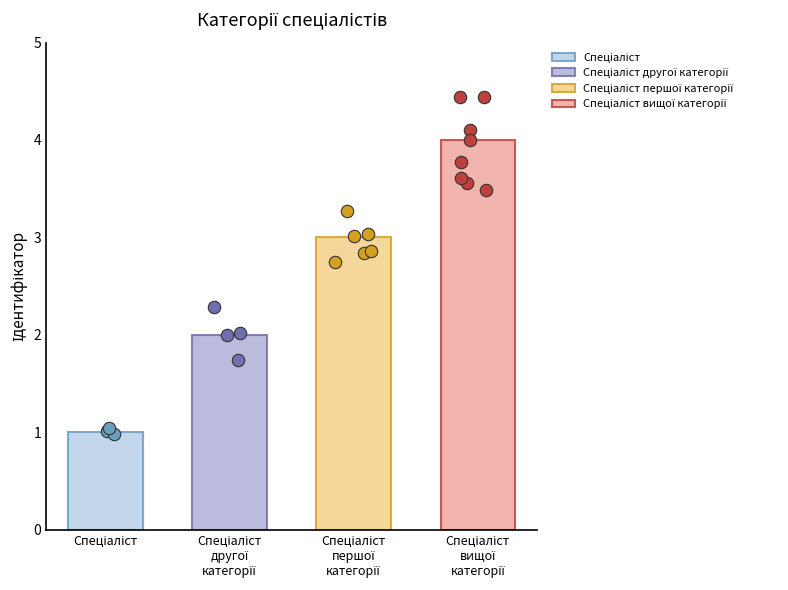

Which has a higher value, Спеціаліст другої категорії or Спеціаліст?

Спеціаліст другої категорії